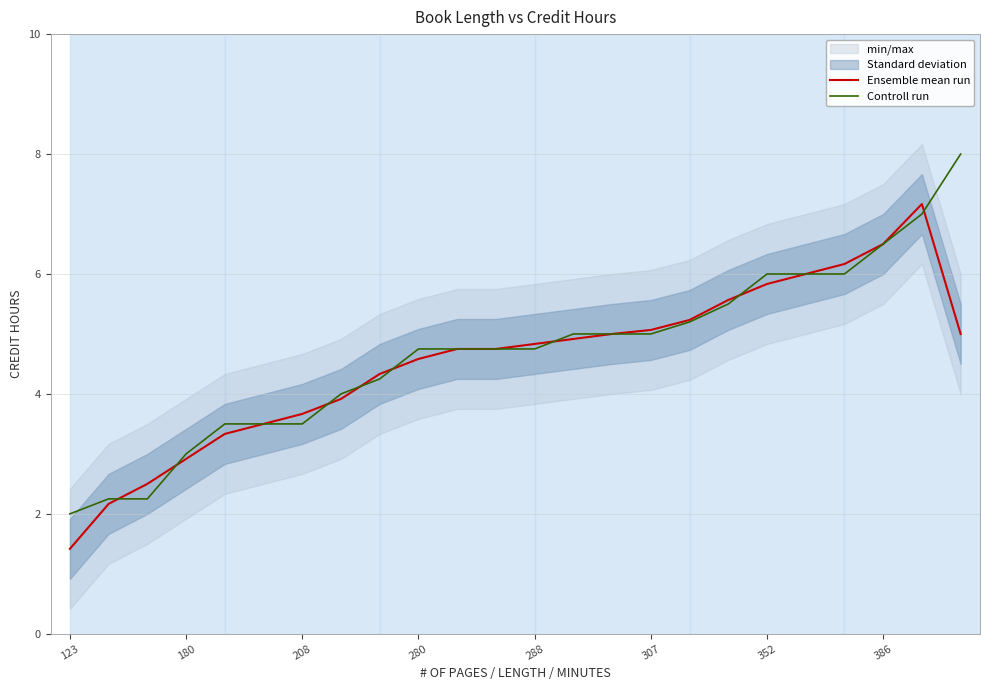

True or false: Ensemble mean run has more than 2 points higher than both neighbors.

False